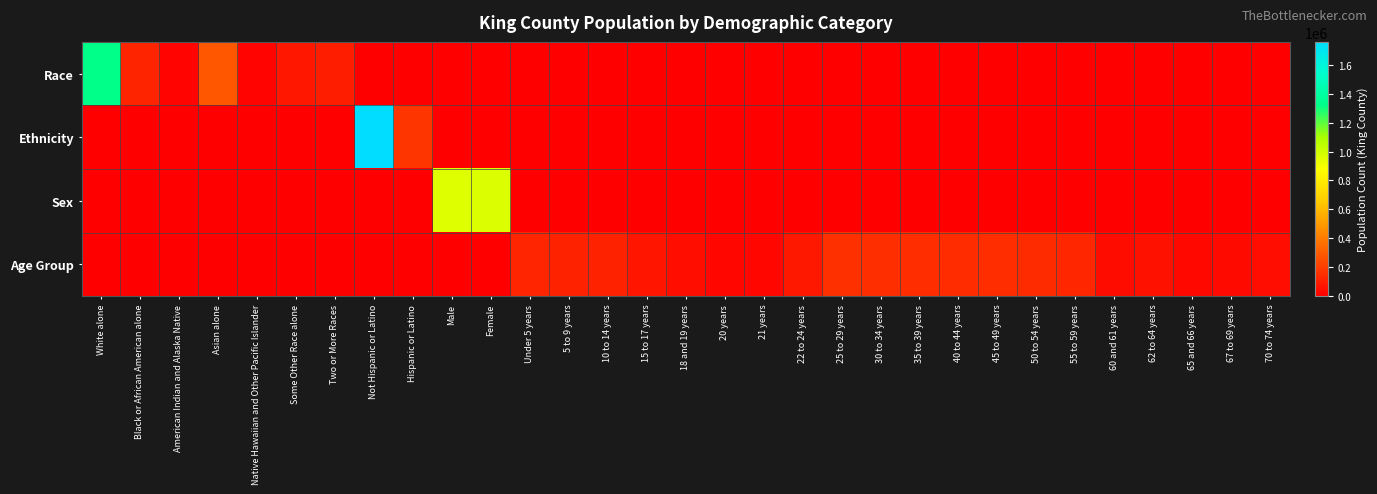

At which category is the sum across all series the highest?

Not Hispanic or Latino